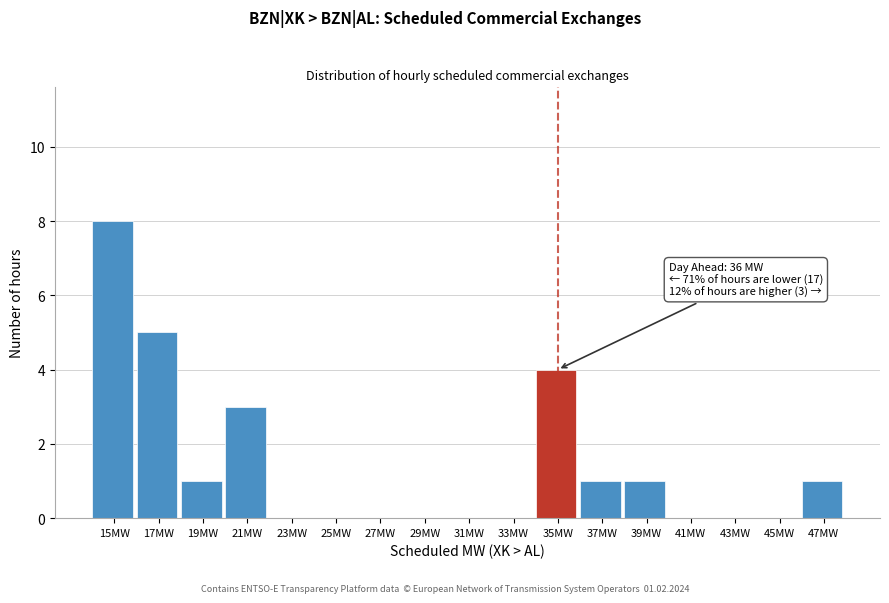

Reading right to left, transcribe all the data shown in this chart.

47MW=1	45MW=0	43MW=0	41MW=0	39MW=1	37MW=1	35MW=4	33MW=0	31MW=0	29MW=0	27MW=0	25MW=0	23MW=0	21MW=3	19MW=1	17MW=5	15MW=8